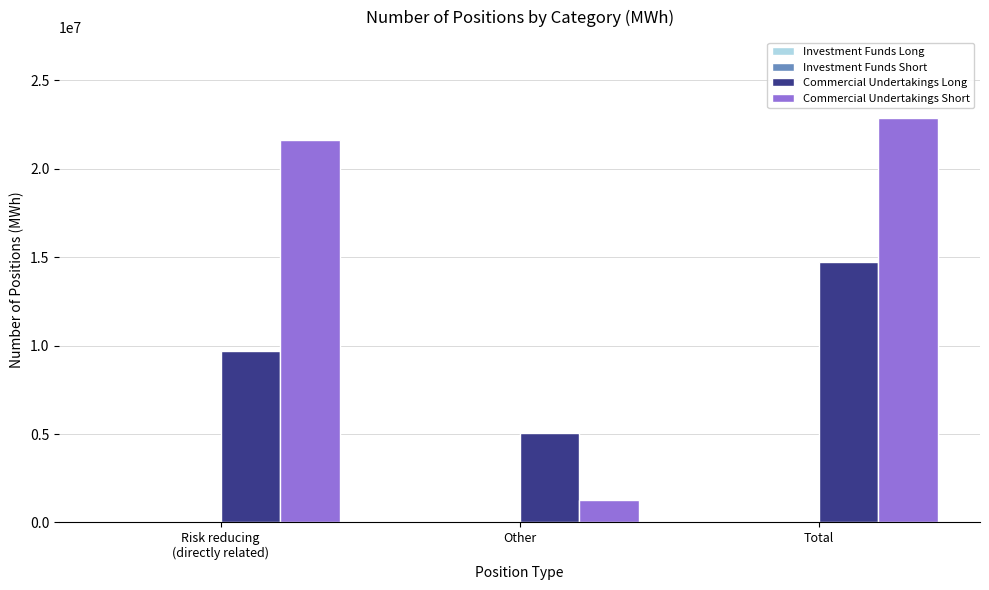

The value of Commercial Undertakings Long at Other is 6786970. True or false?

False